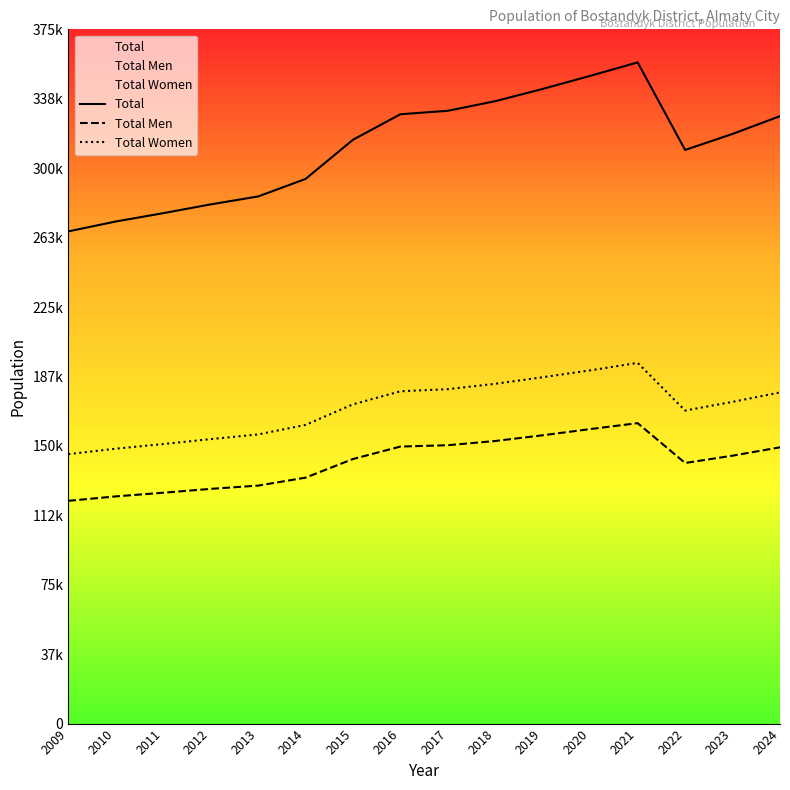

Which category has the lowest value in the Total series?

2009